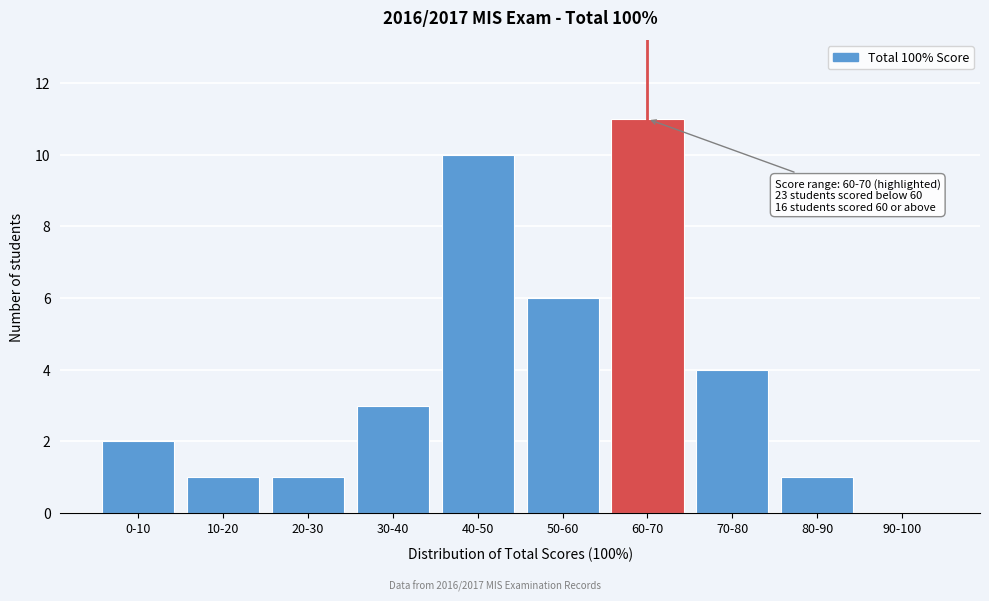

Reading right to left, transcribe all the data shown in this chart.

90-100=0	80-90=1	70-80=4	60-70=11	50-60=6	40-50=10	30-40=3	20-30=1	10-20=1	0-10=2